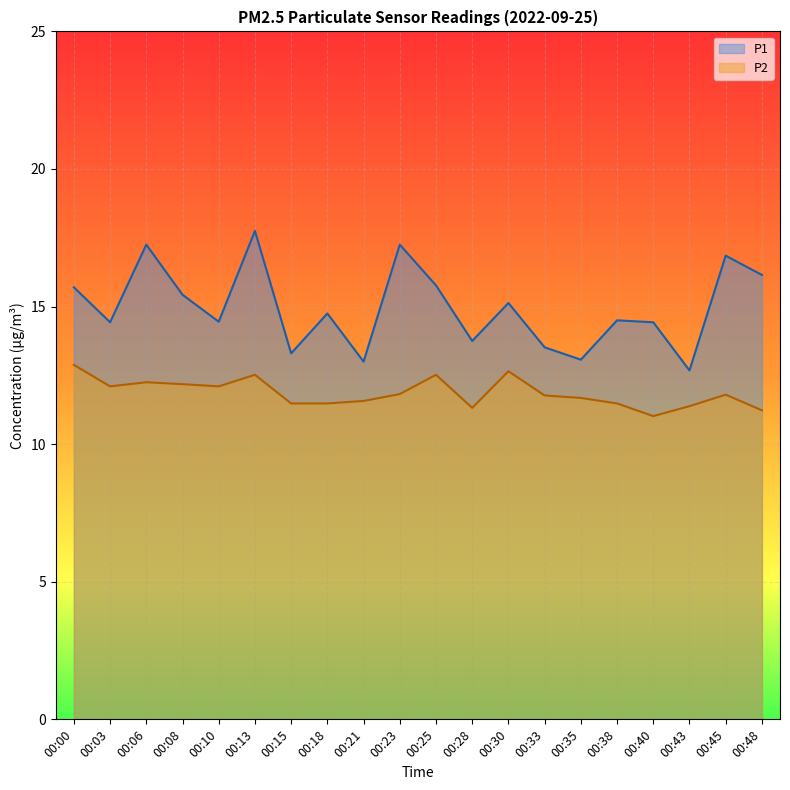

True or false: P2 has a value of 11.8 at 00:33.

True